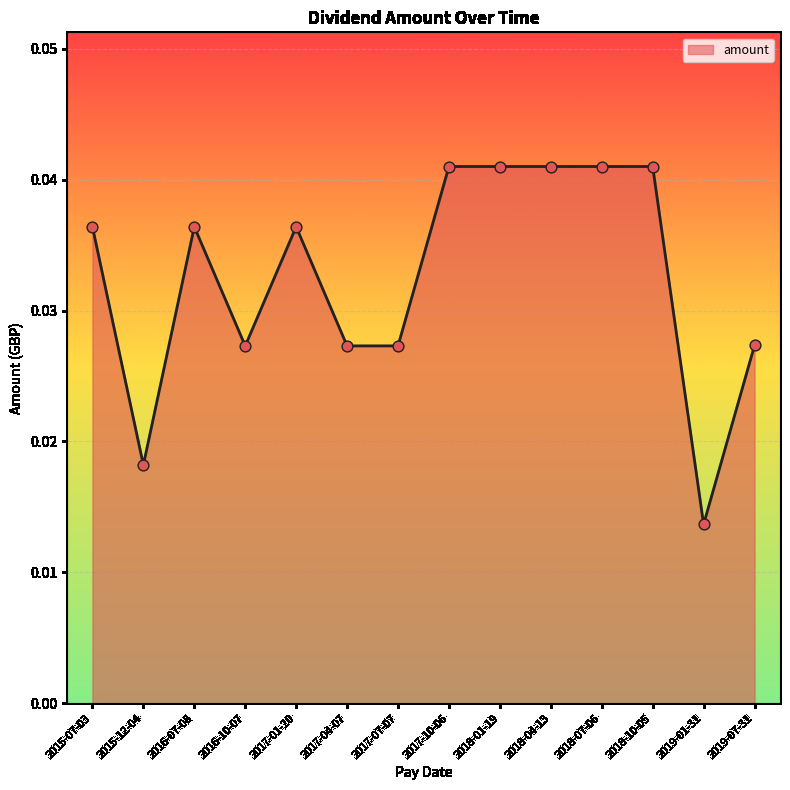

Which has a higher value, 2016-07-08 or 2018-01-19?

2018-01-19